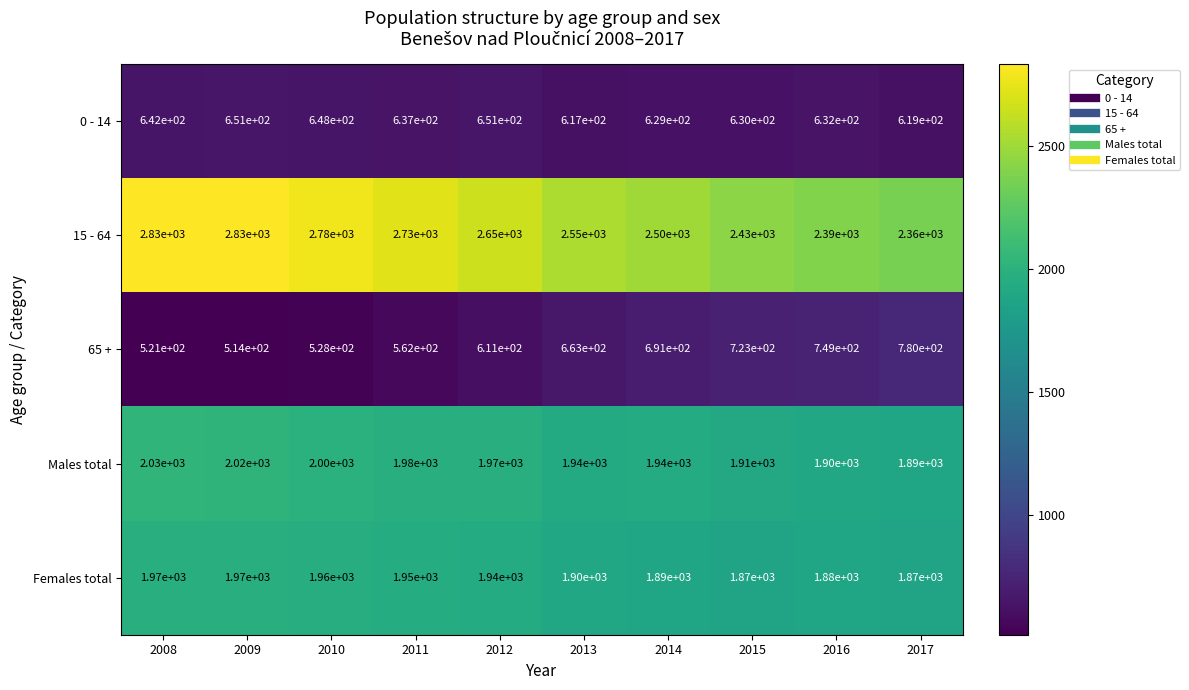

What is the total value across all series at 2008?

7993